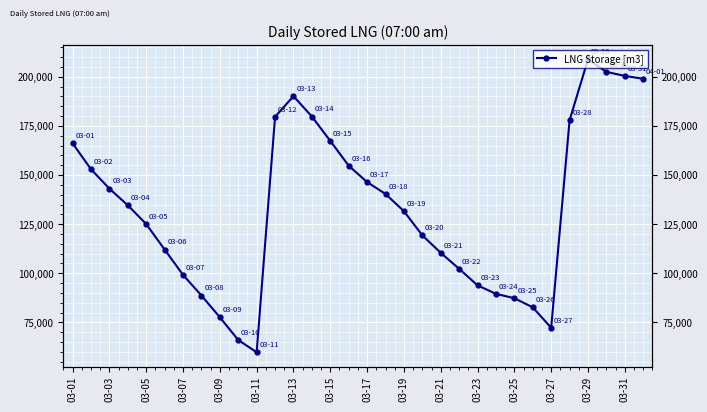

What is the average value?

133185.0